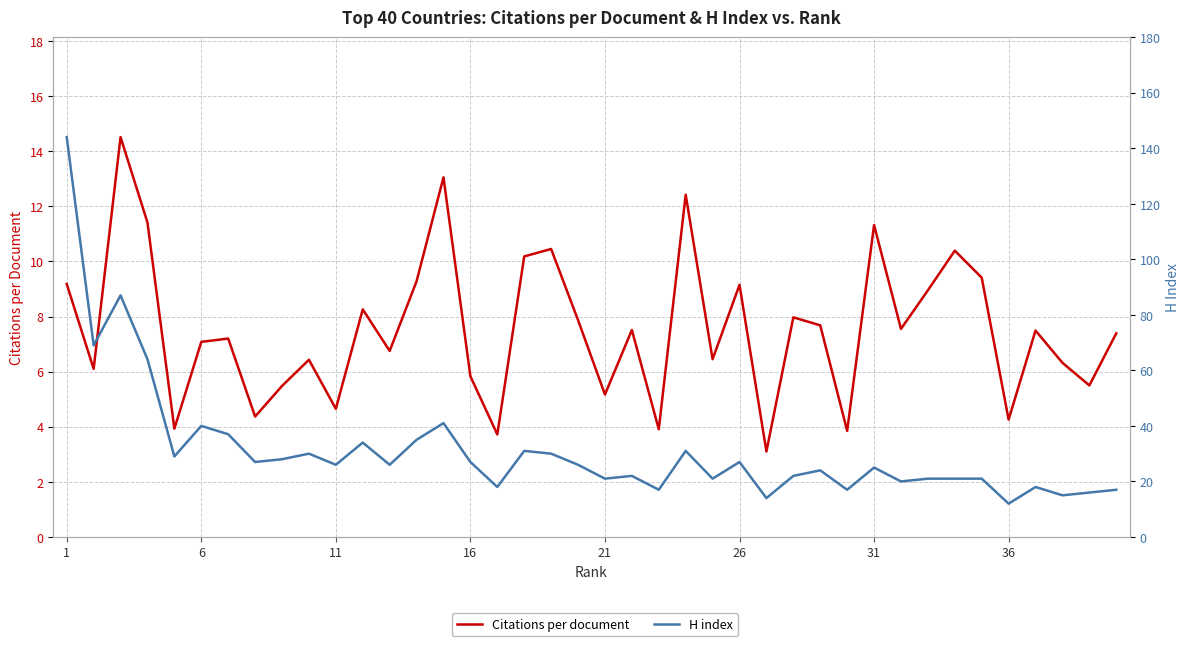

At which category is the sum across all series the highest?

1